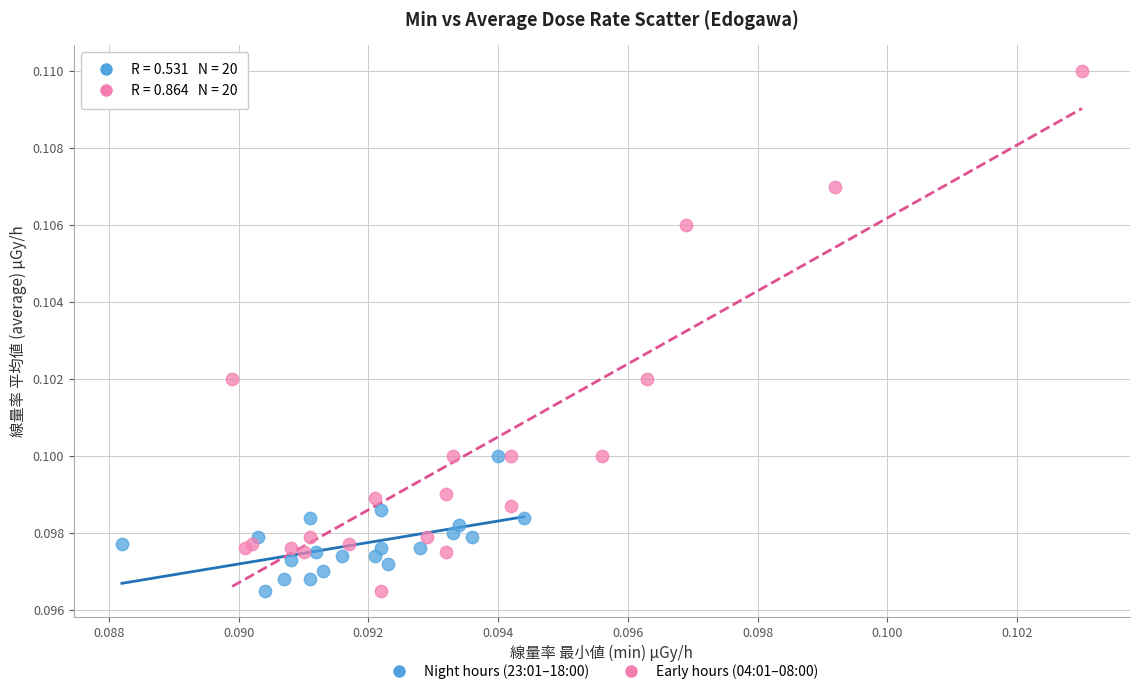

Which series contains the highest Y value?

Early hours (04:01–08:00)